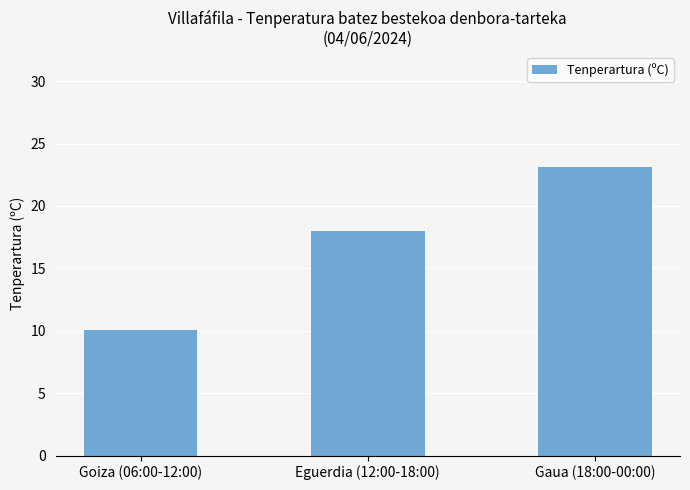

Reading left to right, list all the values displayed in this chart.

Goiza (06:00-12:00)=10.1	Eguerdia (12:00-18:00)=18.0	Gaua (18:00-00:00)=23.1